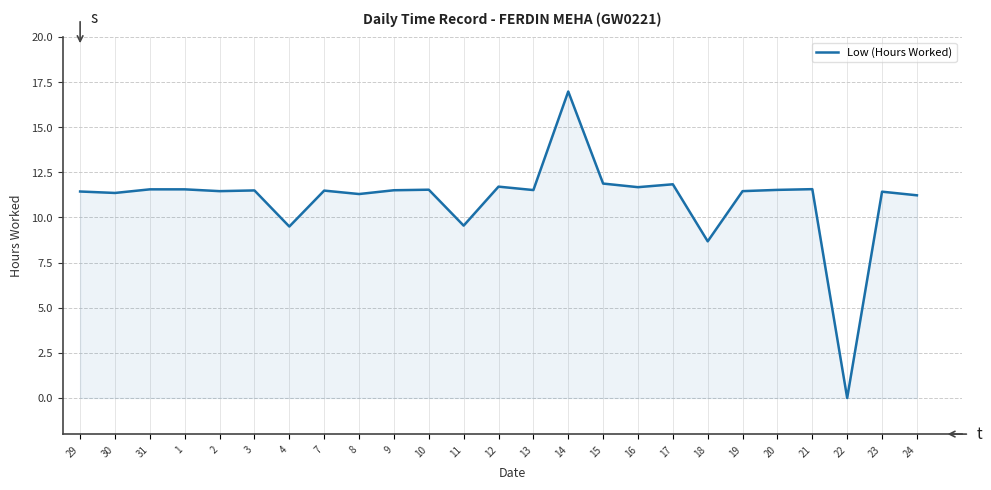

Where is the data nearest to the value 8?

18